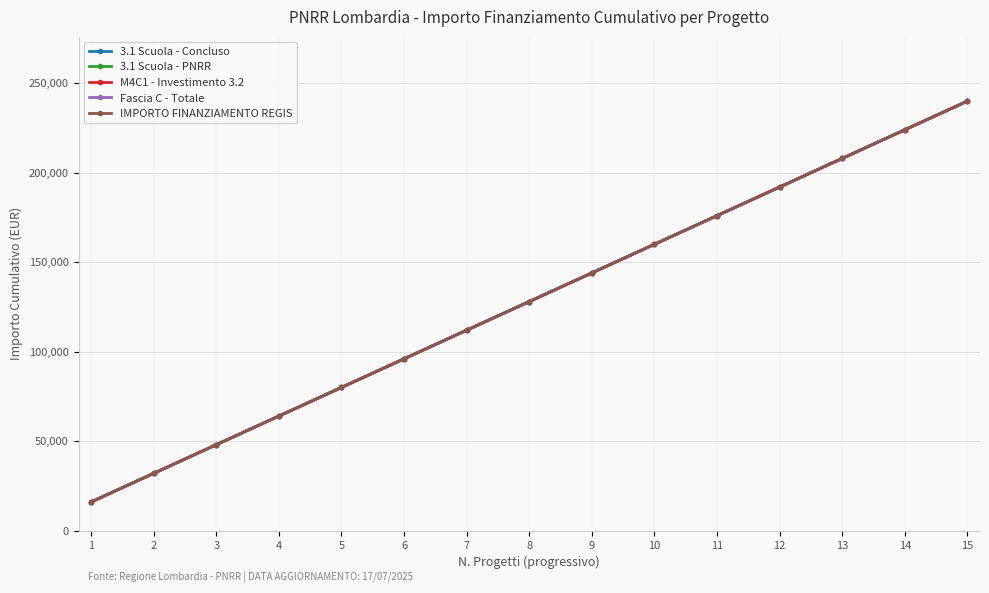

What is the value of the M4C1 - Investimento 3.2 point at the 5th from the left?

80000